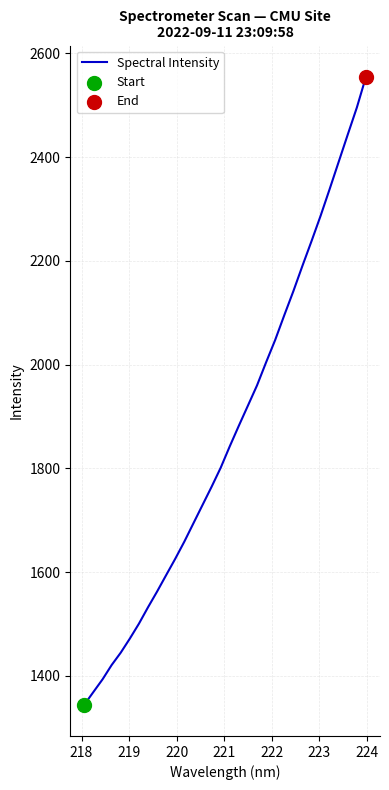

What is the greatest value displayed?

2554.6